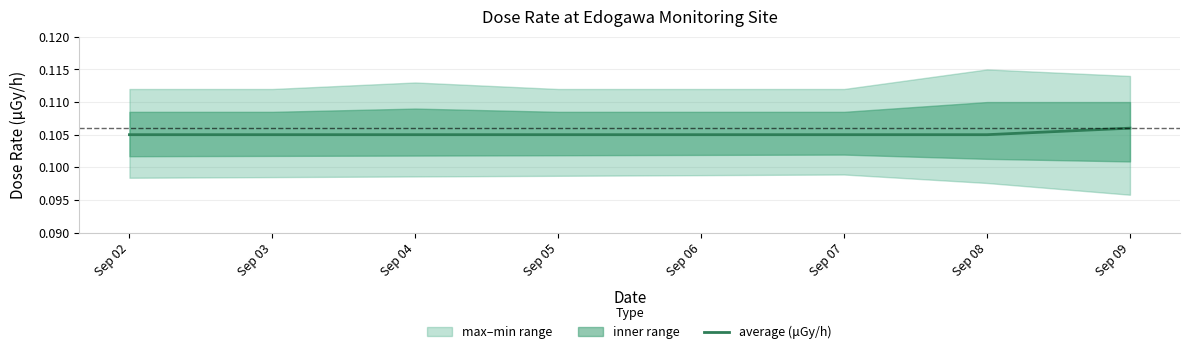

Reading right to left, list all the values displayed in this chart.

0.1	0.1	0.1	0.1	0.1	0.1	0.1	0.1